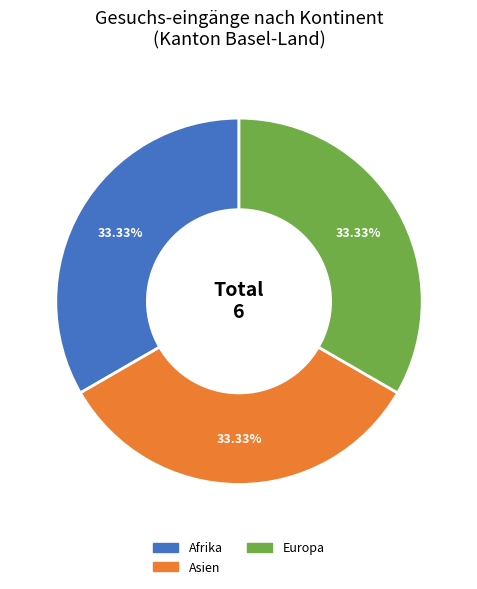

Is there any slice that represents more than half of the pie?

No